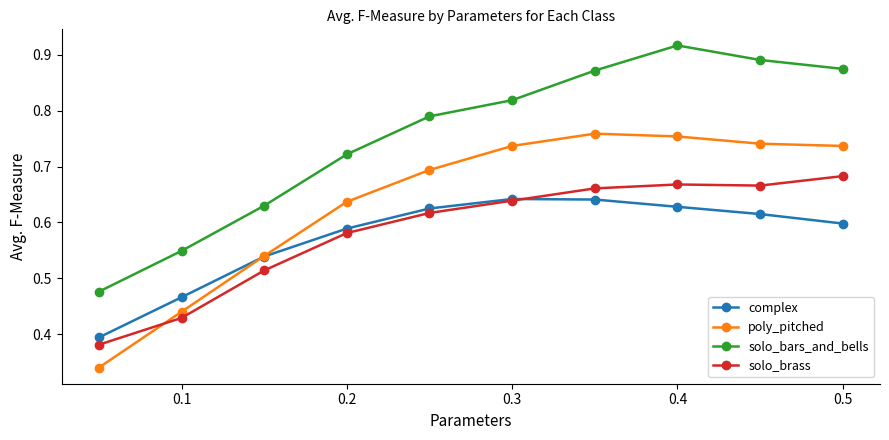

Rank the series by their maximum value, from lowest to highest.

complex, solo_brass, poly_pitched, solo_bars_and_bells